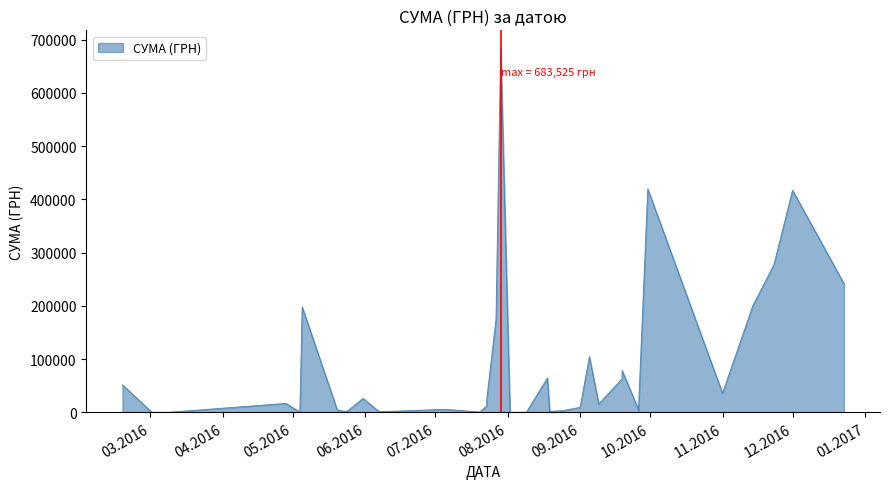

How many interior local peaks (higher than both neighbors) does the data have?

12